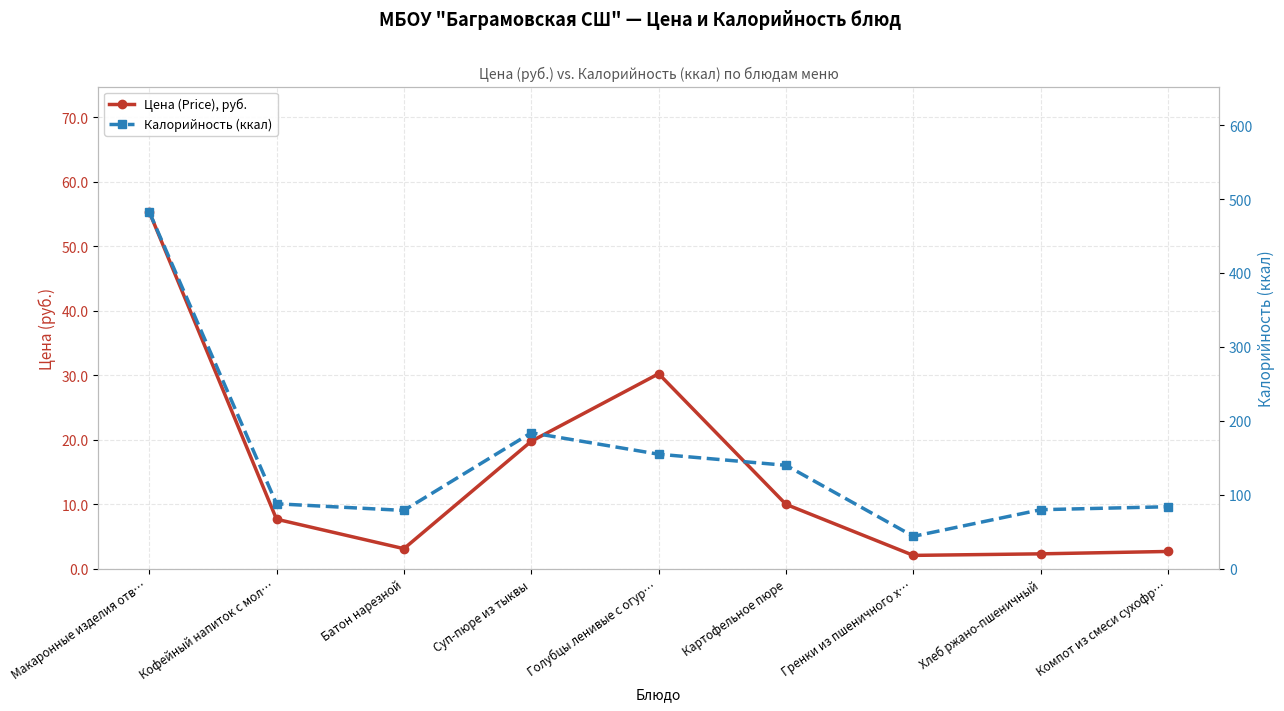

How many distinct data groups are displayed?

2